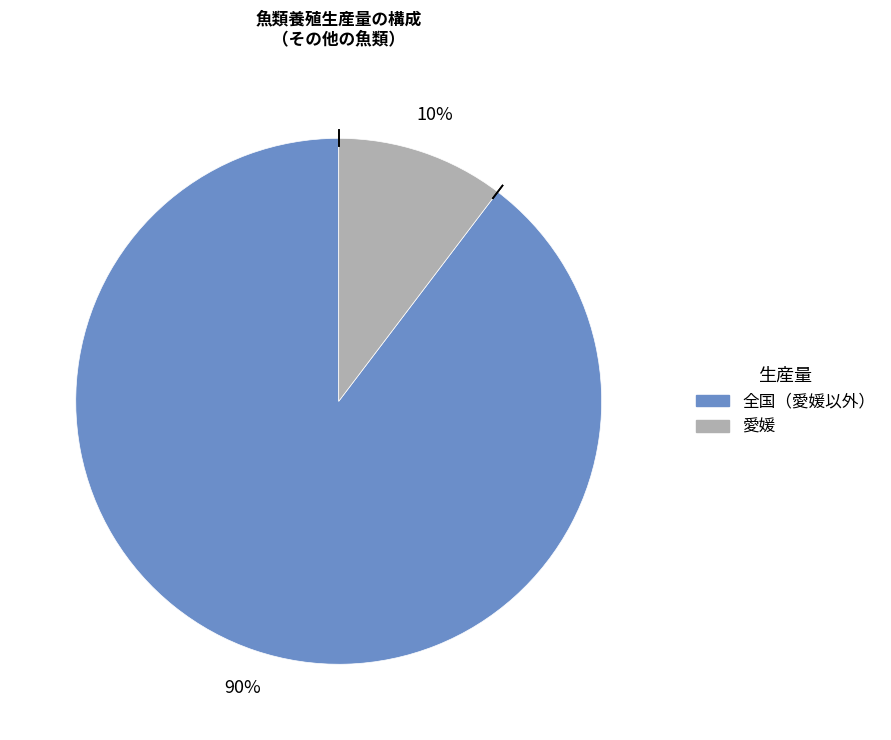

Is there any slice that represents more than half of the pie?

Yes